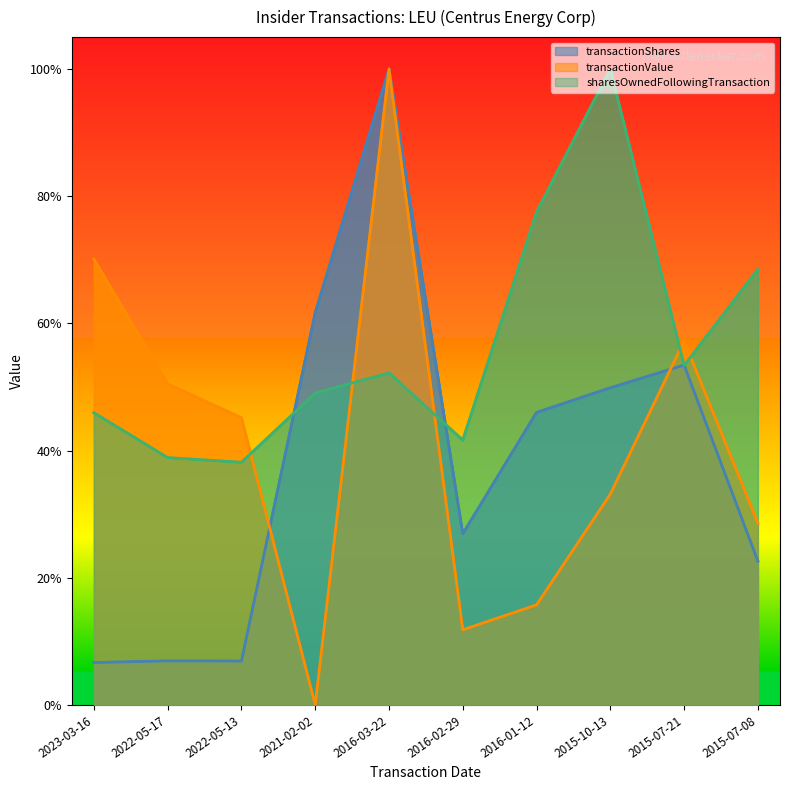

Which category has the lowest value across all series?

2021-02-02